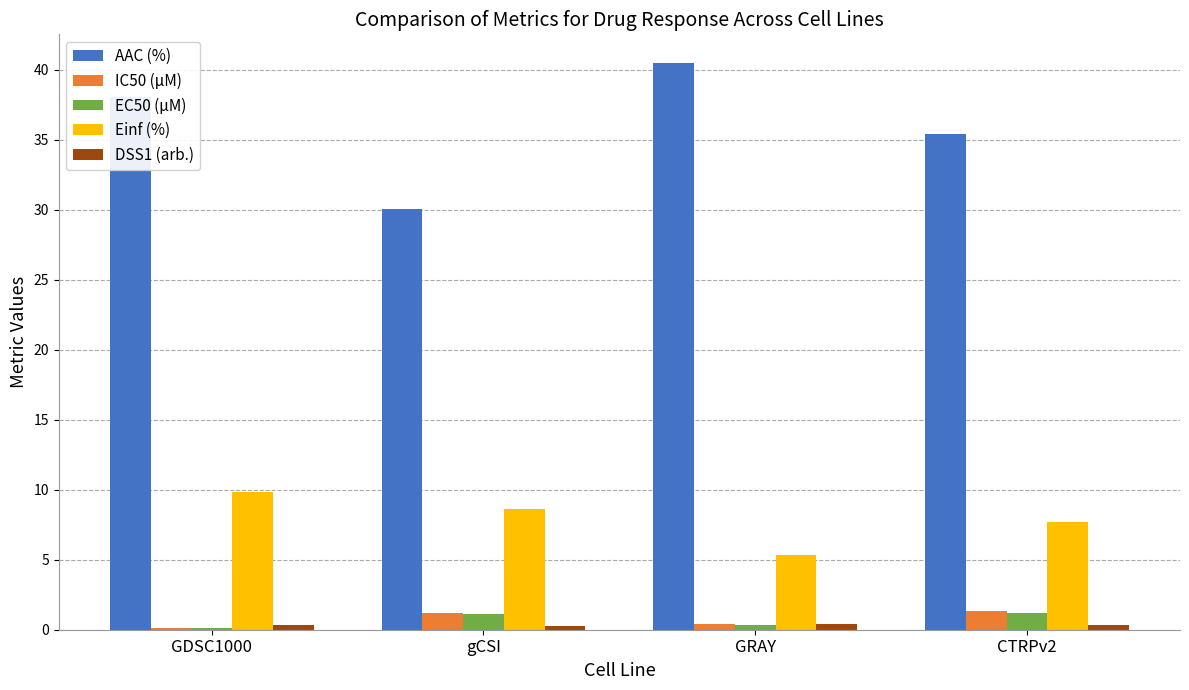

At which label does EC50 (µM) first exceed 1?

gCSI